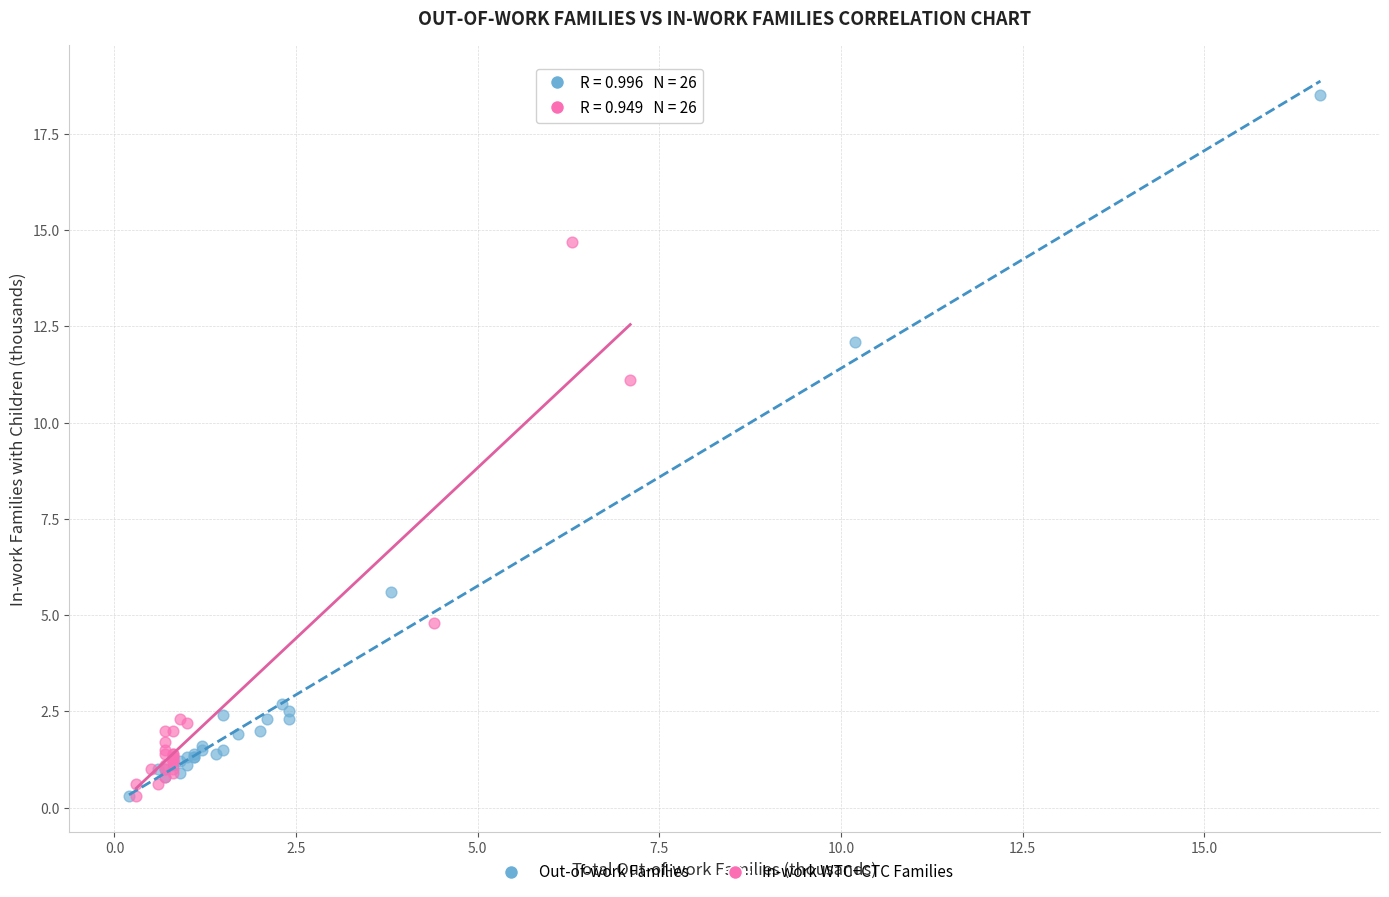

What are all the series names shown in the legend?

Out-of-work Families, In-work WTC+CTC Families